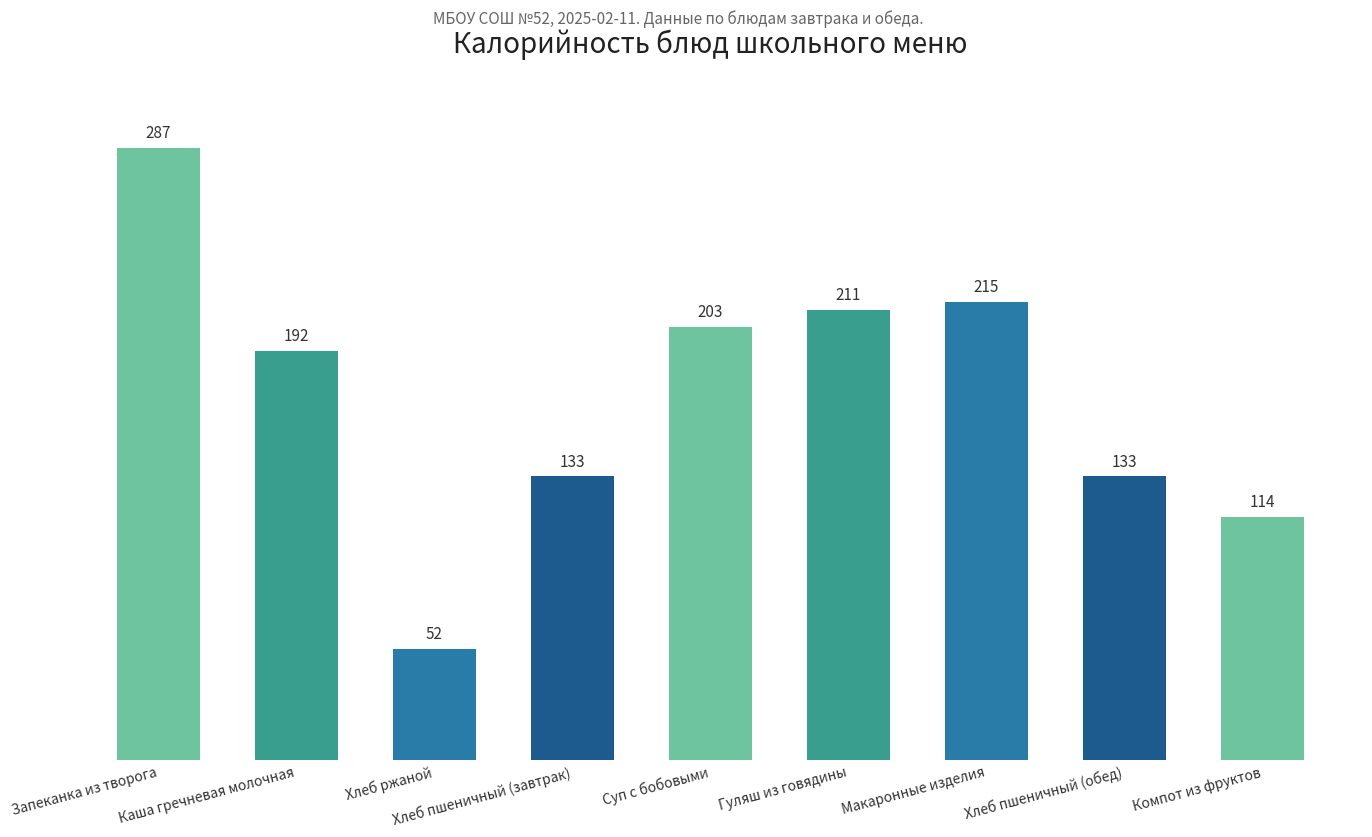

Reading left to right, extract all data points from this chart.

287	192	52	133	203	211	215	133	114